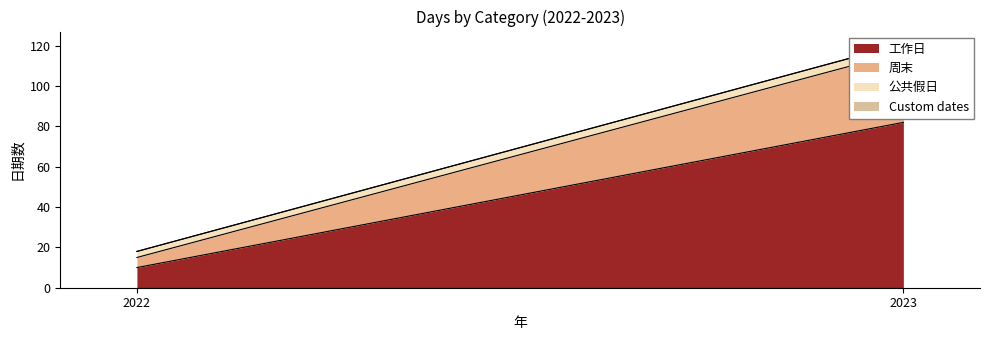

What is the sum of the 公共假日 values at 2023 and 2022?

7